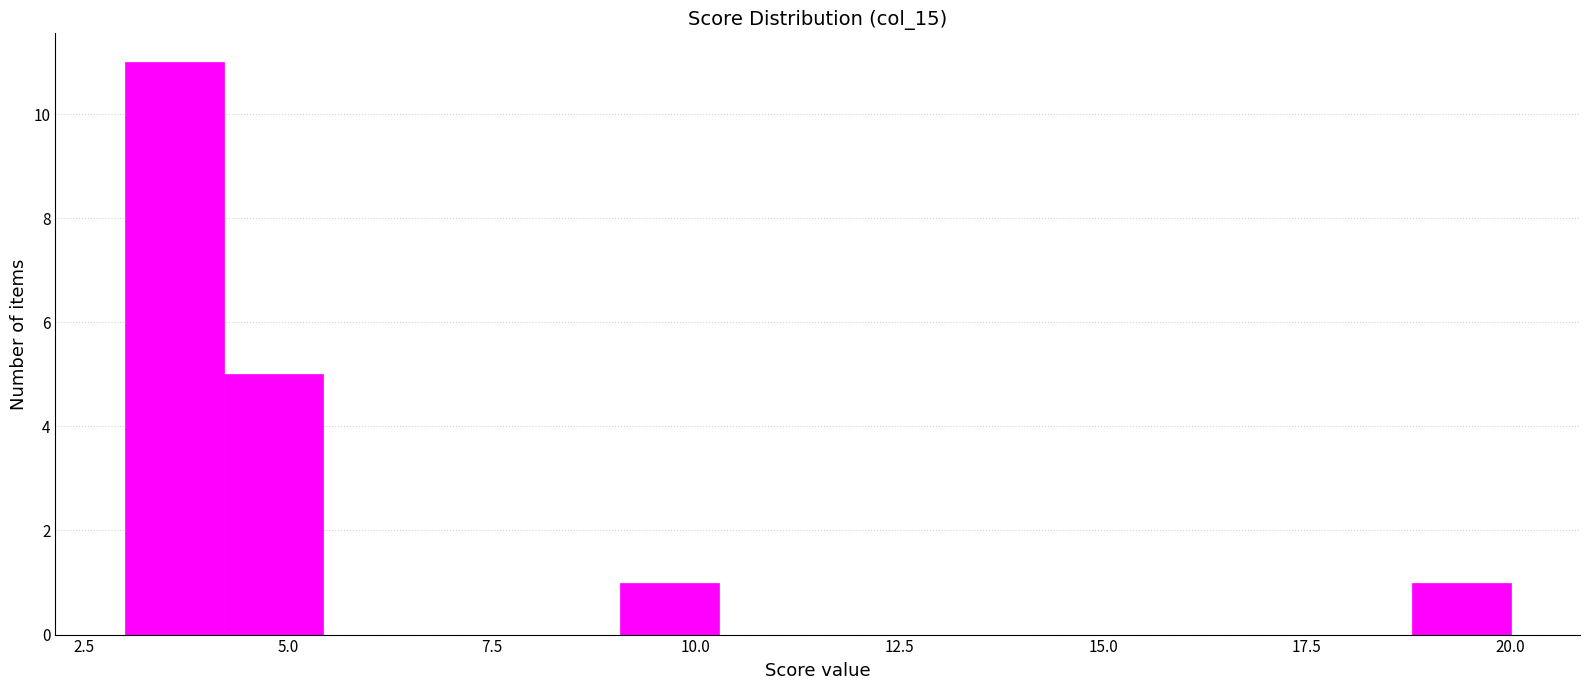

Around what value on the x-axis is the tallest bar? Give the approximate position of its centre, as read against the axis.

3.5